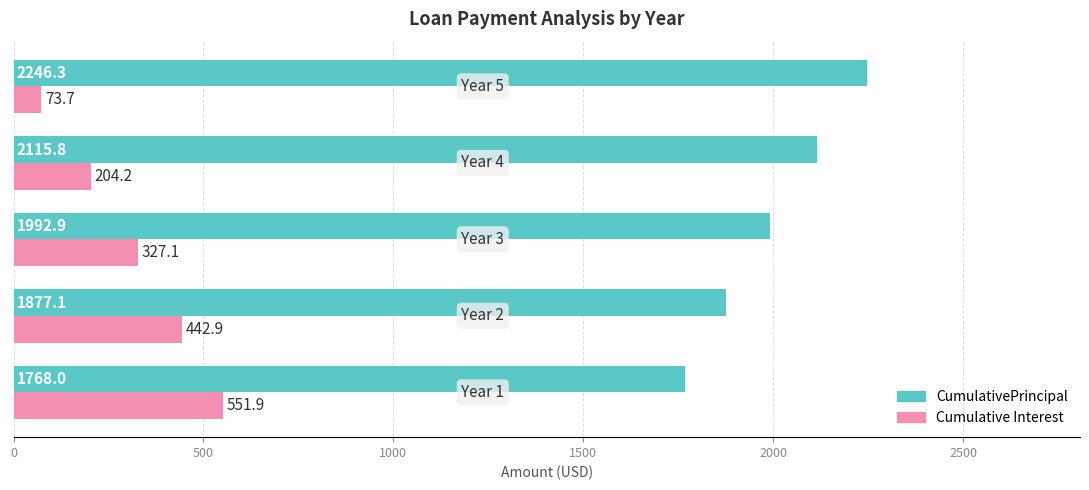

What is the minimum value for CumulativePrincipal?

1768.0